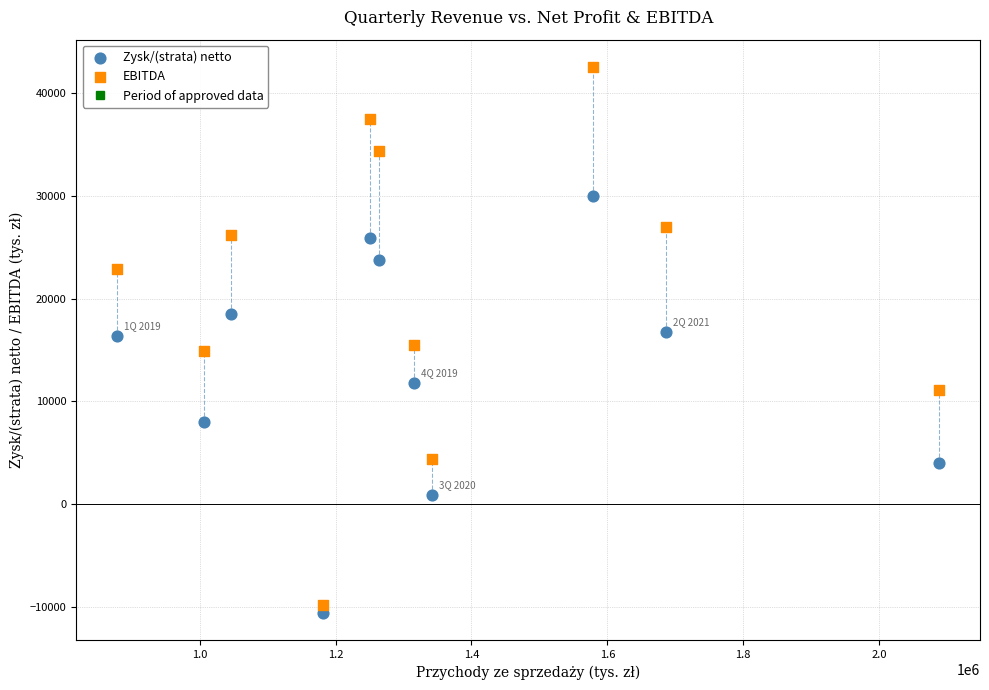

Across all data points, what is the range of Y values (max minus min)?

53200.0